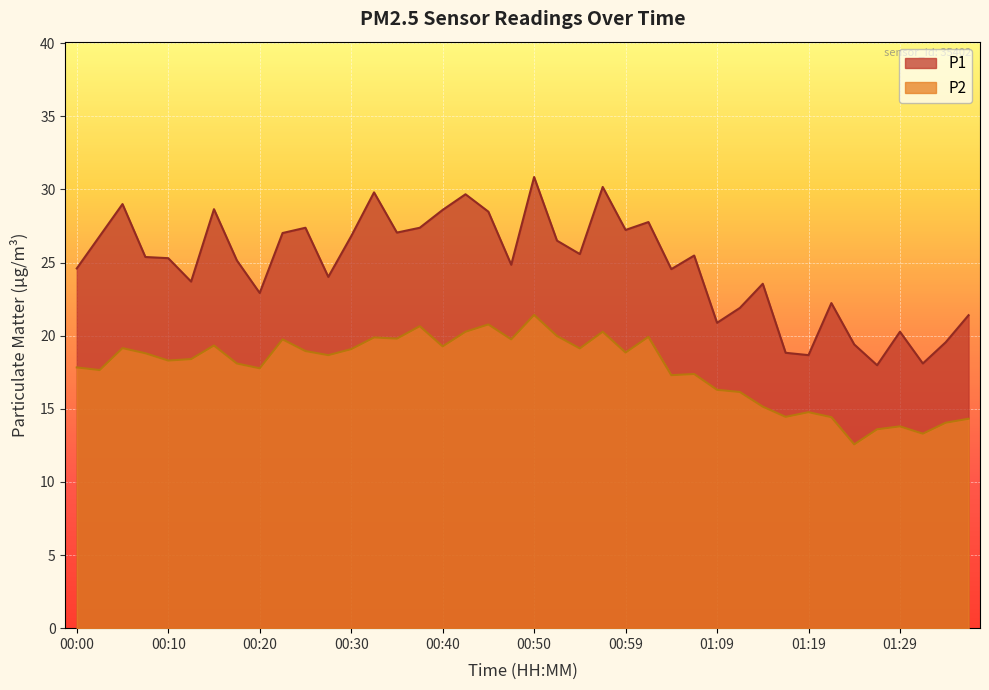

True or false: P1 has a value of 22.9 at 00:20.

True